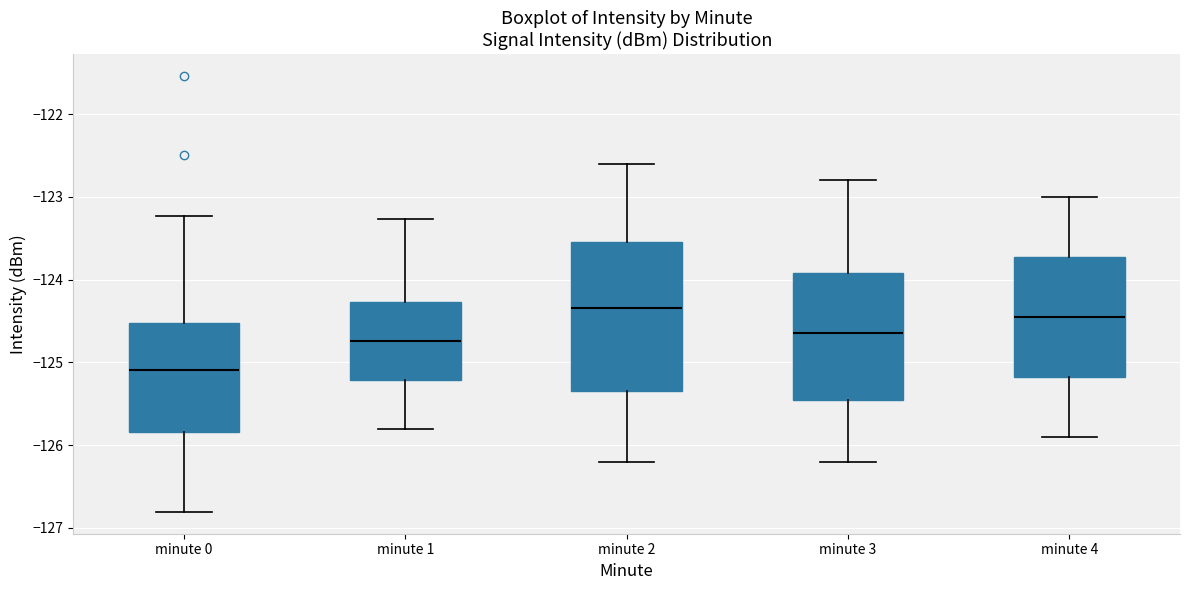

Which box is the tallest, from its lower edge to its upper edge?

minute 2